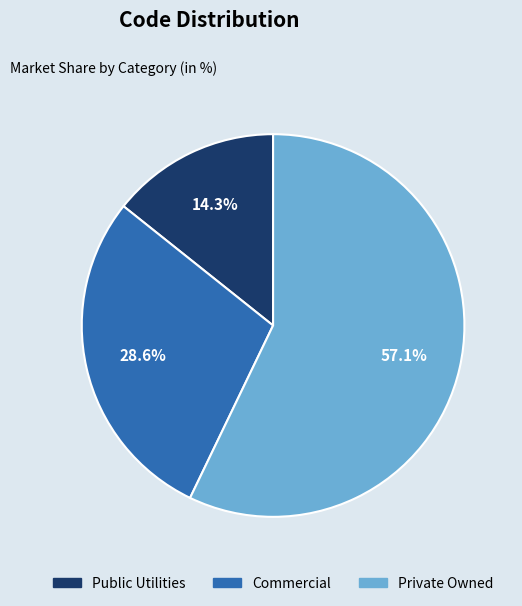

Does Private Owned account for over 50% of the chart?

Yes